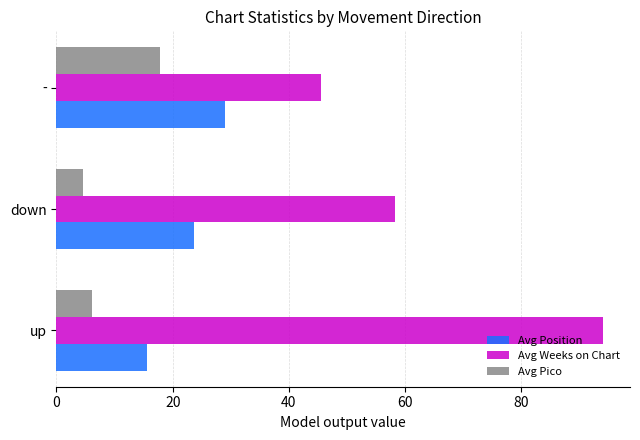

Which series changed the most between up and -?

Avg Weeks on Chart